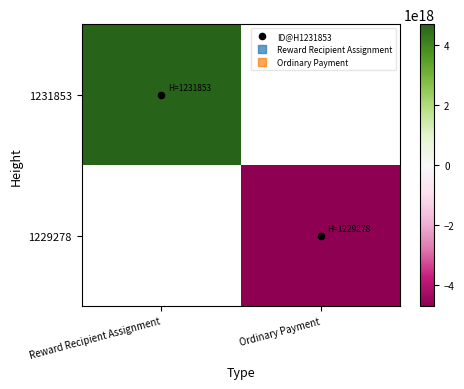

At Reward Recipient Assignment, list the series in order from smallest to largest.

1231853, 1229278